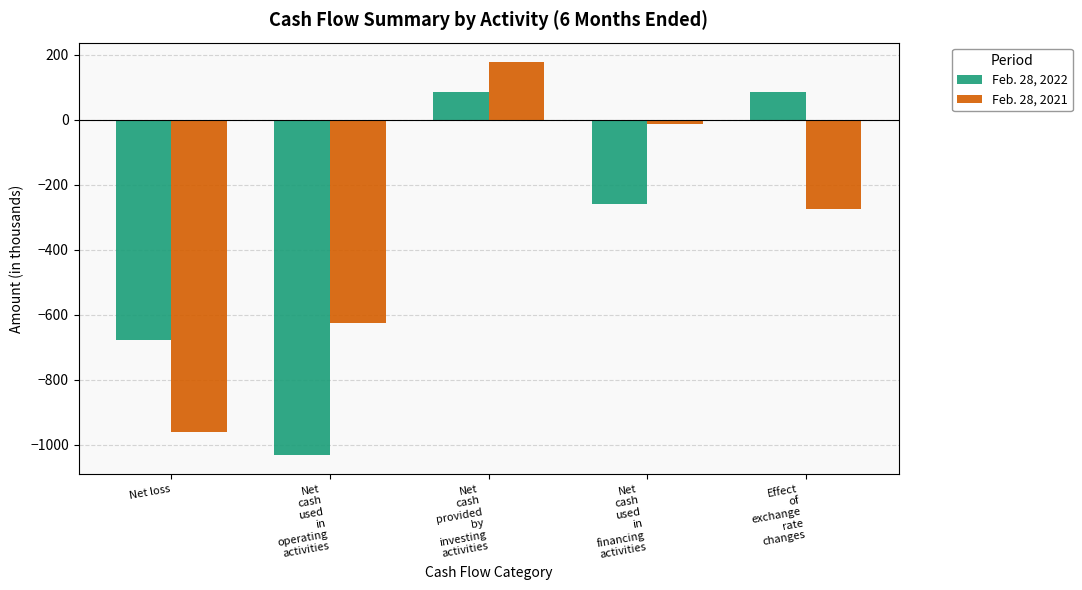

How many values in Feb. 28, 2021 are above zero?

1